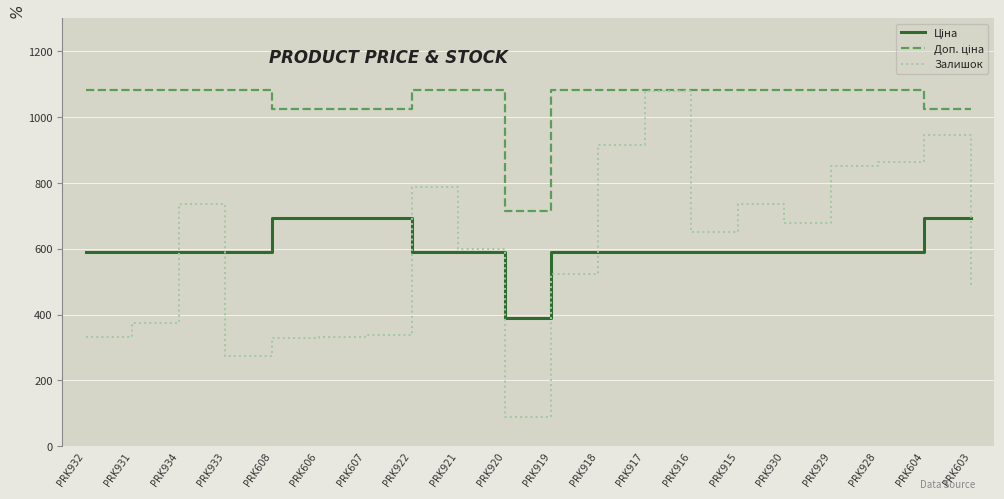

What is the spread (max minus min) of values at PRK917?

491.7